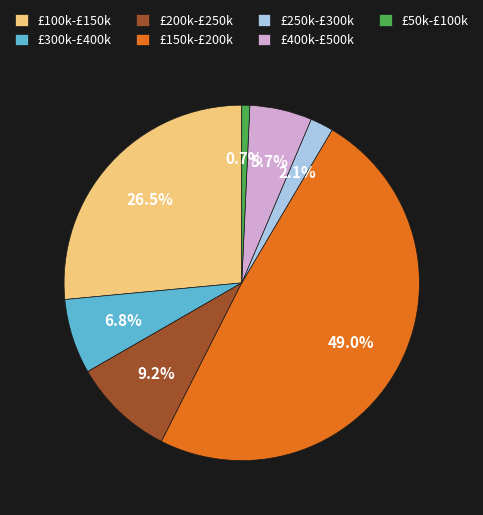

Is there a majority slice in this chart?

No